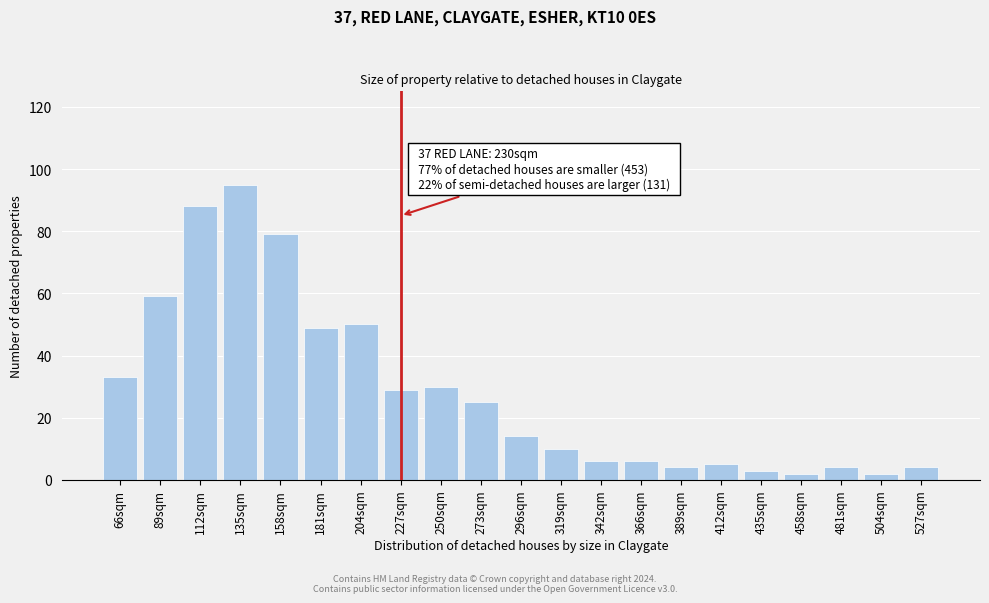

Reading right to left, extract all data points from this chart.

527sqm=4	504sqm=2	481sqm=4	458sqm=2	435sqm=3	412sqm=5	389sqm=4	366sqm=6	342sqm=6	319sqm=10	296sqm=14	273sqm=25	250sqm=30	227sqm=29	204sqm=50	181sqm=49	158sqm=79	135sqm=95	112sqm=88	89sqm=59	66sqm=33